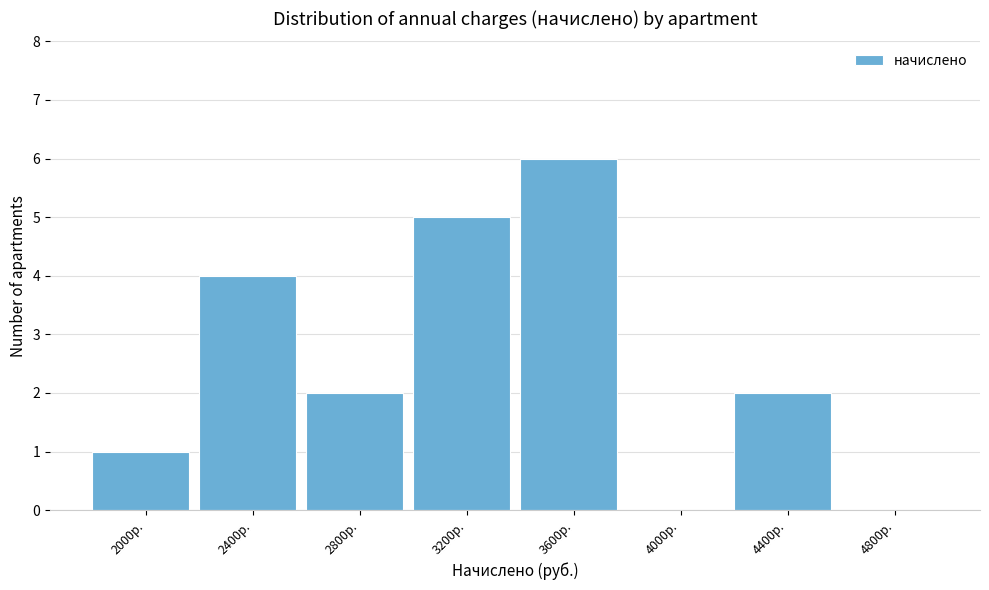

Reading right to left, what are all the values shown in this chart?

4800р.=0	4400р.=2	4000р.=0	3600р.=6	3200р.=5	2800р.=2	2400р.=4	2000р.=1